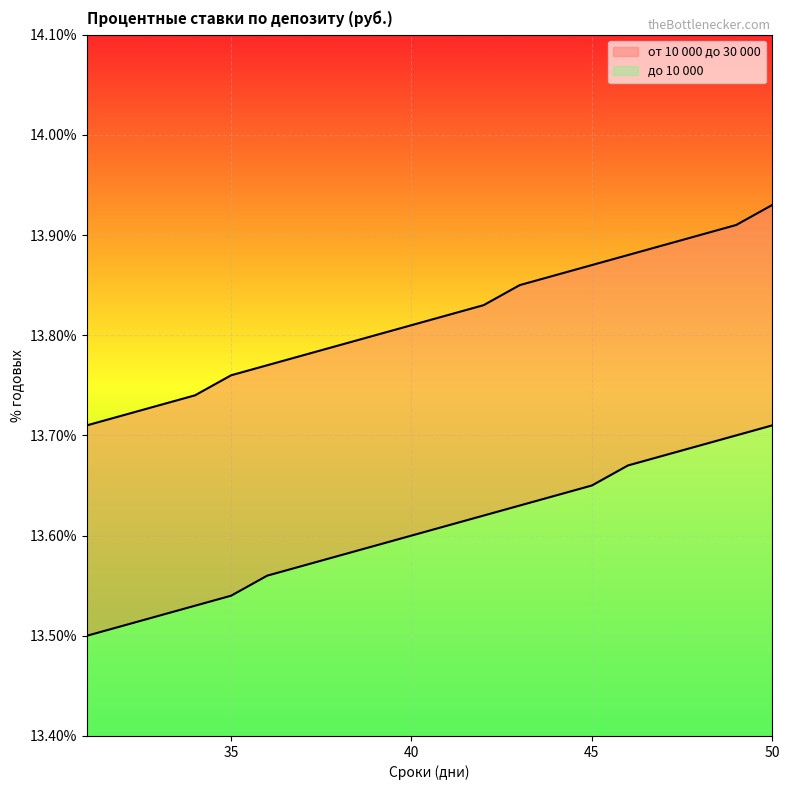

Is the value of от 10 000 до 30 000 at 44 greater than the value of до 10 000 at 48?

Yes